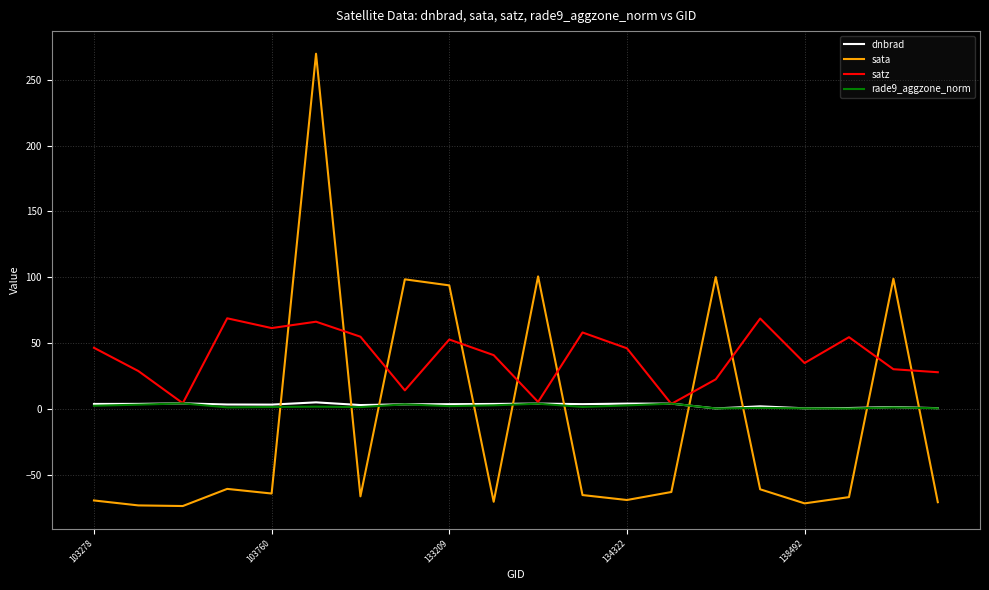

At how many categories does at least one series exceed 221?

1